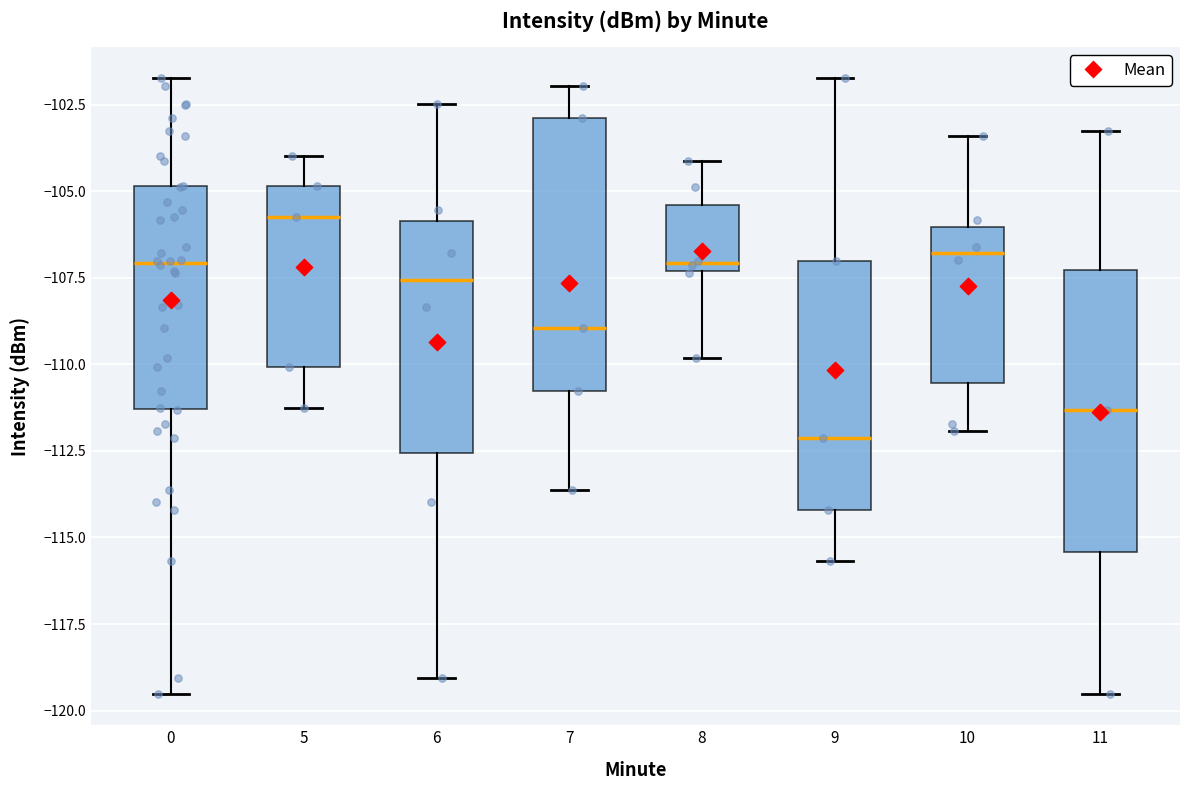

Which box has the highest median line?

5